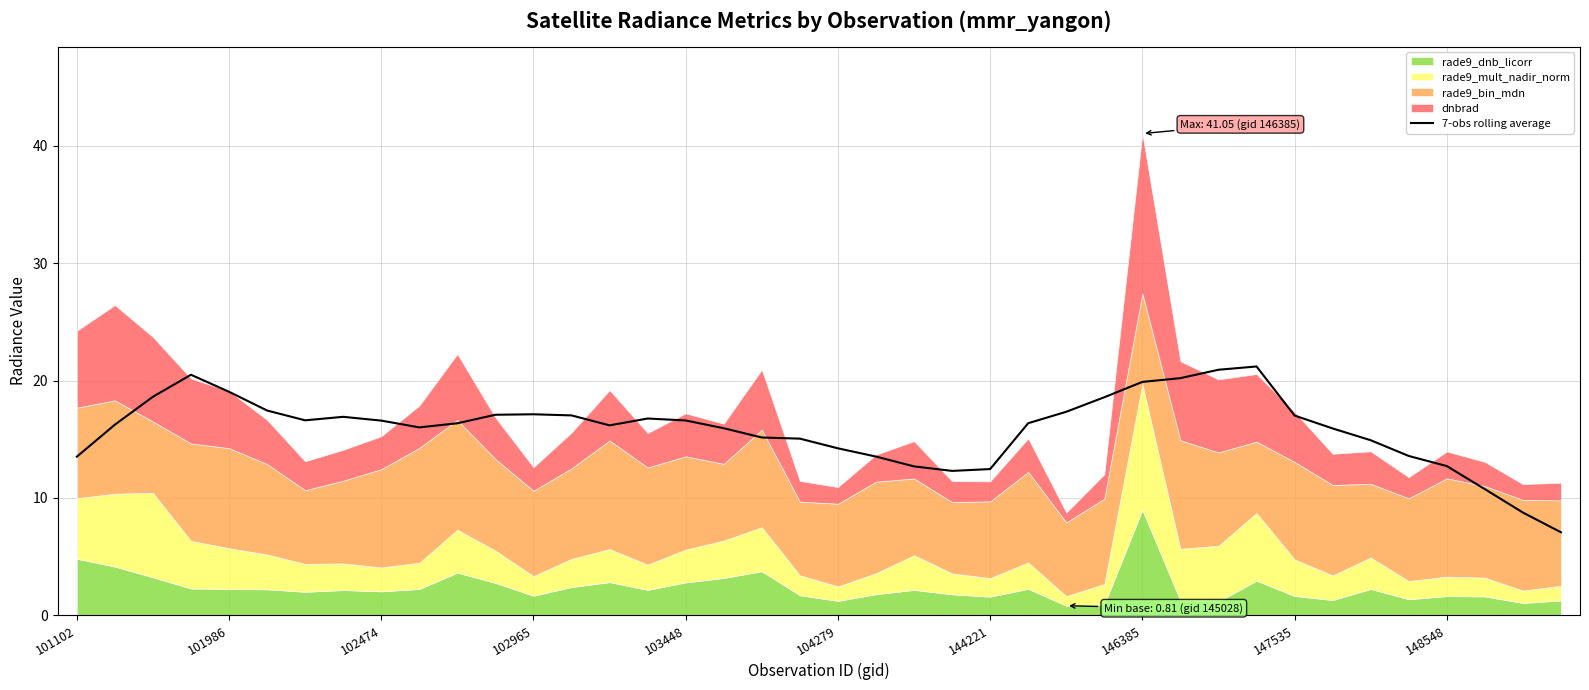

Is it true that 7-obs rolling average equals 3.7 at 148548?

False